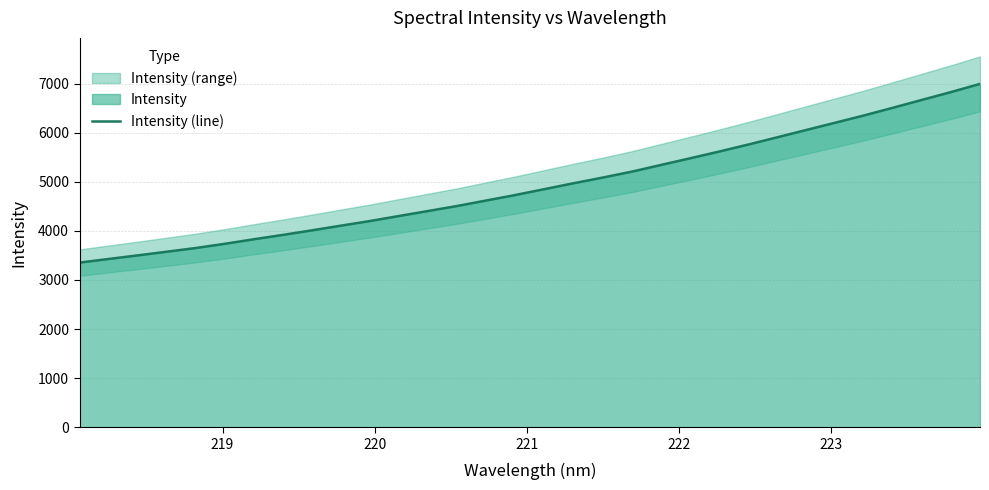

What is the maximum value for Intensity (line)?

6993.1